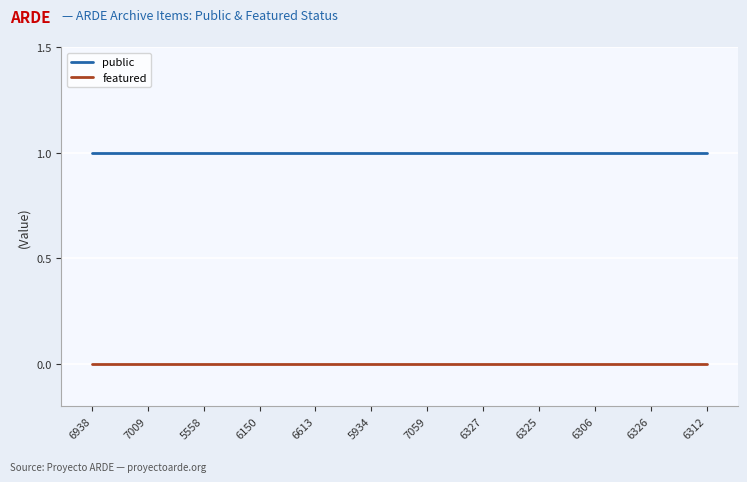

What is the total value across all series at 6938?

1